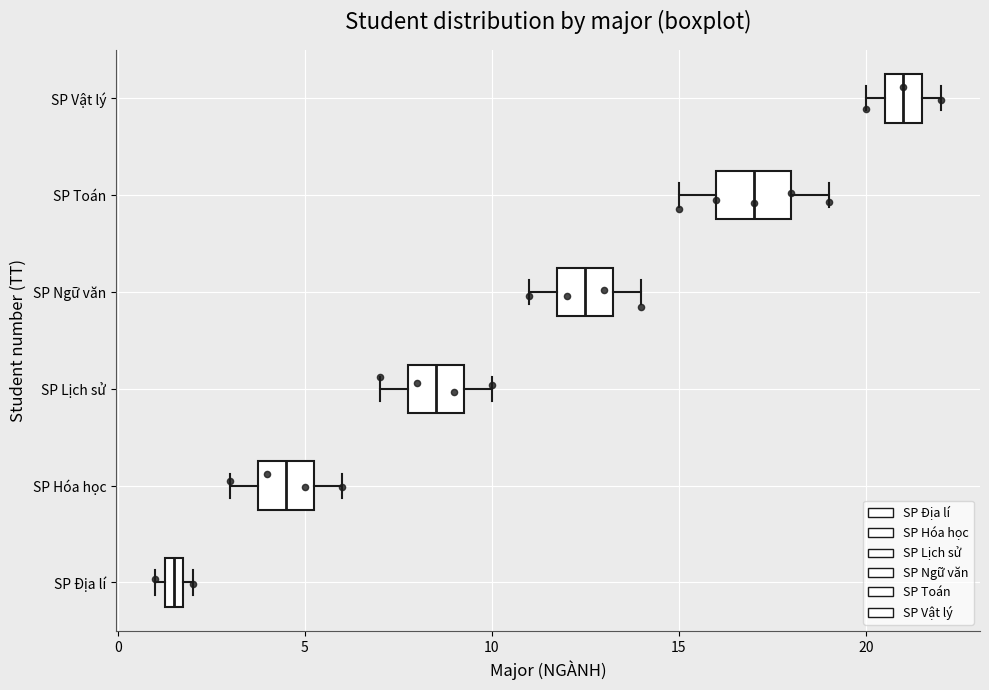

Where does the right whisker of the box for SP Hóa học end on the x-axis? The values are not printed on the chart, so give them approximately, as read against the axis.

6.0